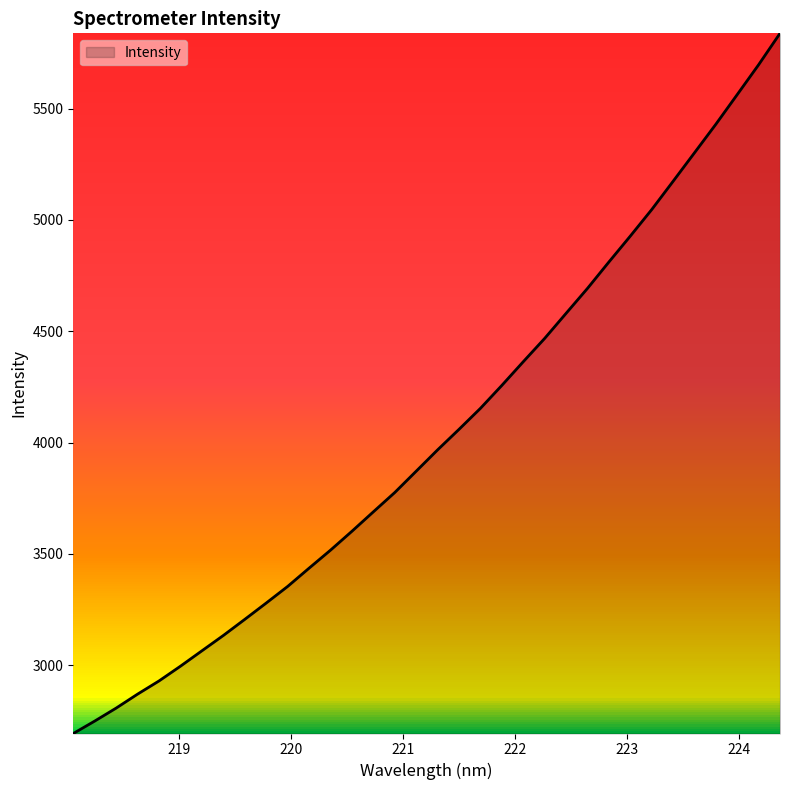

What is the smallest value displayed?

2692.8